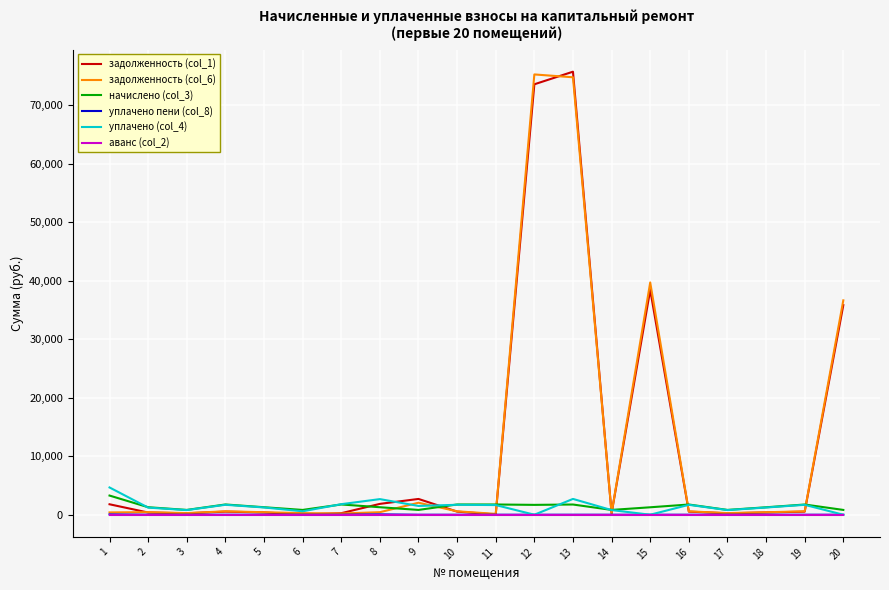

At which label does начислено (col_3) first exceed 1281?

1